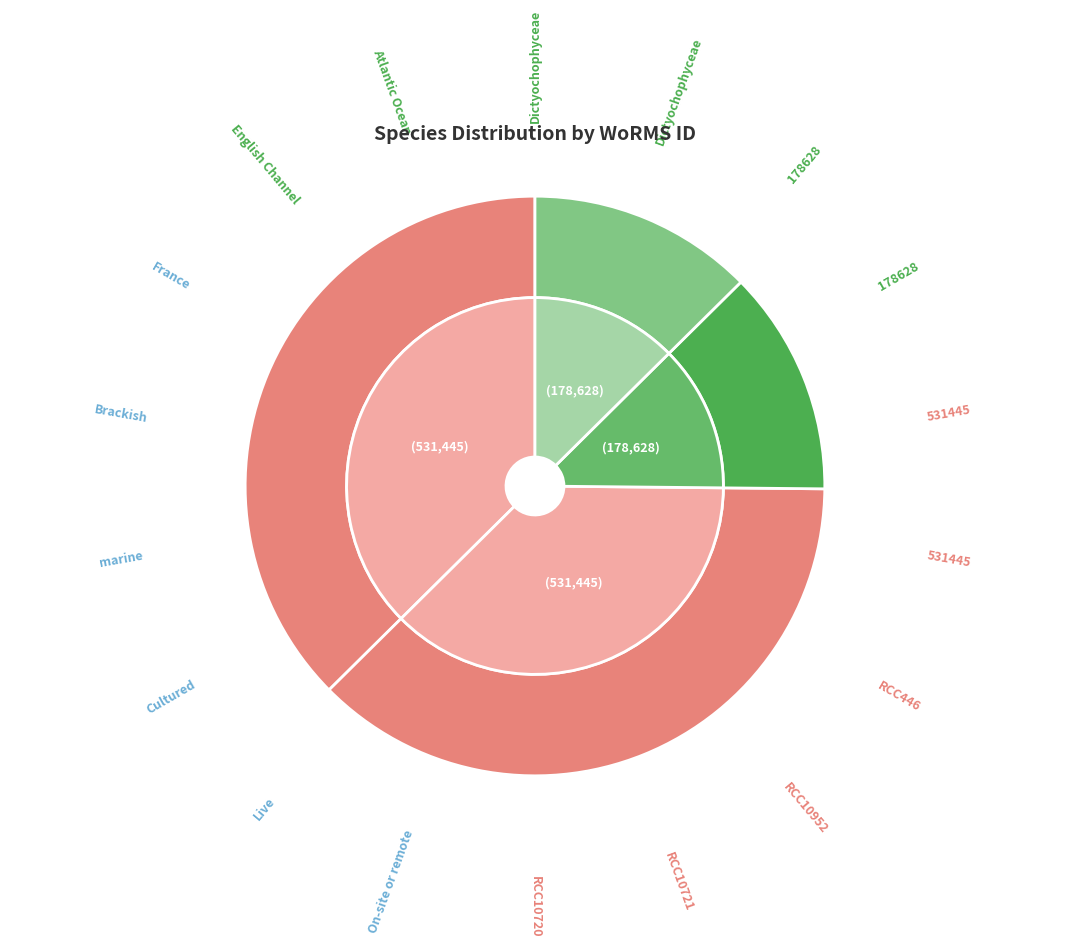

The Pseudochattonella sp. (RCC10721) slice represents 37% of the pie. True or false?

True